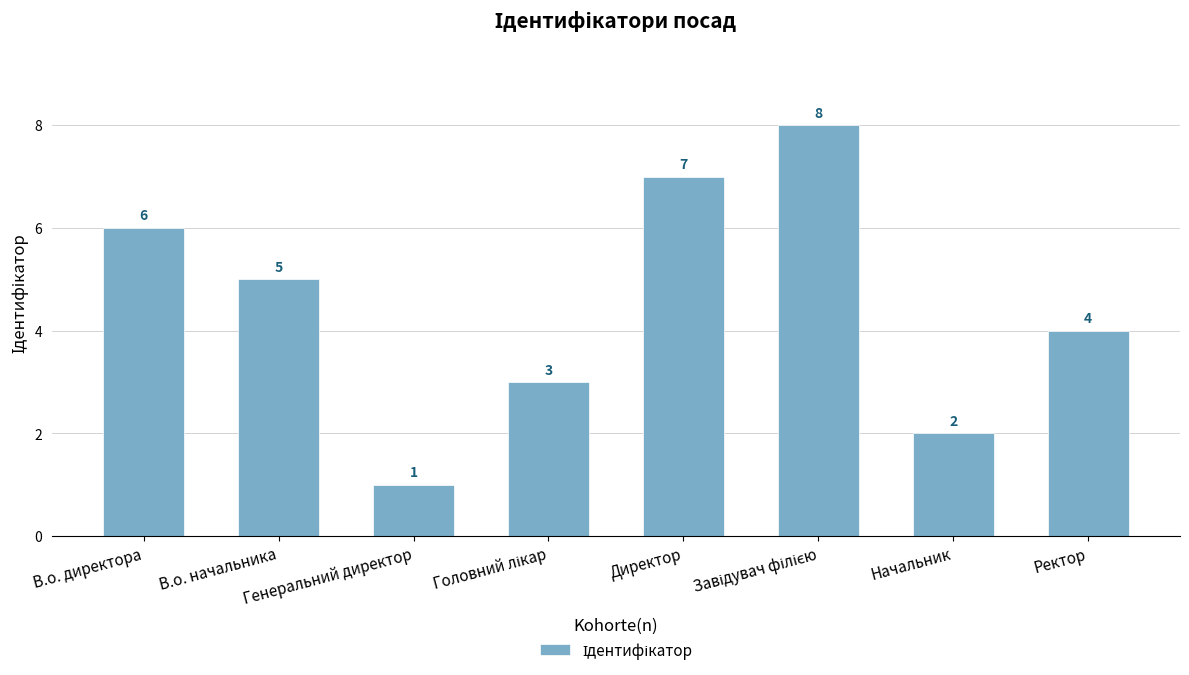

Count the number of categories in the chart.

8